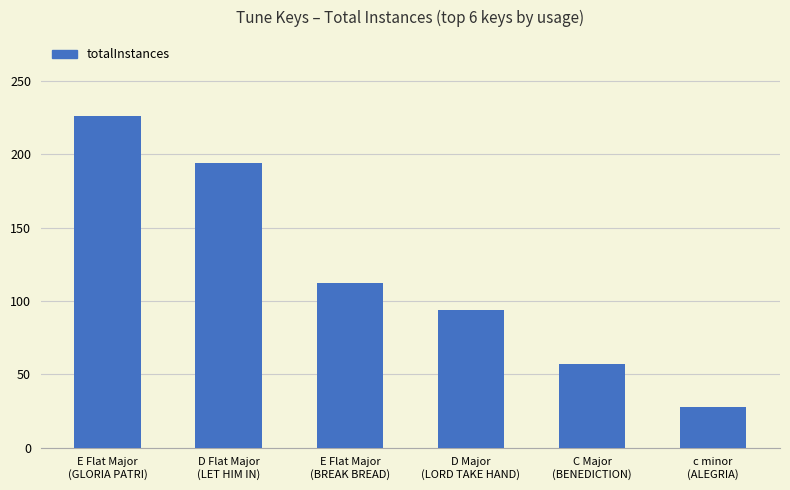

Count the number of categories in the chart.

6